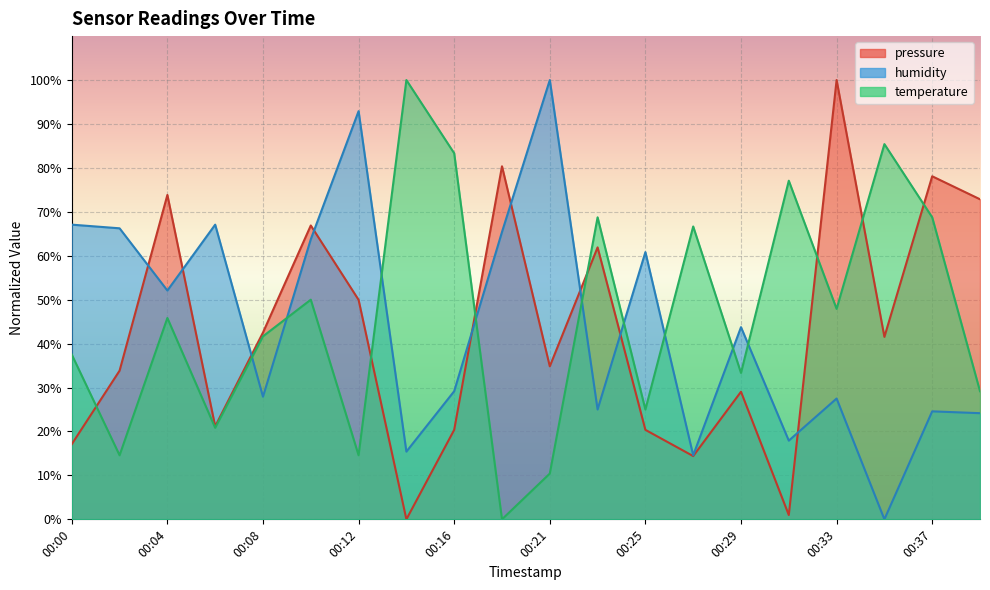

Reading left to right, extract all data points from this chart.

pressure: 00:00=17.1	00:02=33.8	00:04=73.8	00:06=21.2	00:08=42.5	00:10=66.9	00:12=50.0	00:14=0.0	00:16=20.4	00:18=80.4	00:21=34.8	00:23=61.9	00:25=20.4	00:27=14.4	00:29=29.0	00:31=1.0	00:33=100.0	00:35=41.5	00:37=78.1	00:39=72.9
humidity: 00:00=67.1	00:02=66.2	00:04=52.1	00:06=67.1	00:08=27.9	00:10=63.8	00:12=92.9	00:14=15.4	00:16=29.2	00:18=65.4	00:21=100.0	00:23=25.0	00:25=60.8	00:27=14.6	00:29=43.8	00:31=17.9	00:33=27.5	00:35=0.0	00:37=24.6	00:39=24.2
temperature: 00:00=37.5	00:02=14.6	00:04=45.8	00:06=20.8	00:08=41.7	00:10=50.0	00:12=14.6	00:14=100.0	00:16=83.3	00:18=0.0	00:21=10.4	00:23=68.8	00:25=25.0	00:27=66.7	00:29=33.3	00:31=77.1	00:33=47.9	00:35=85.4	00:37=68.8	00:39=29.2